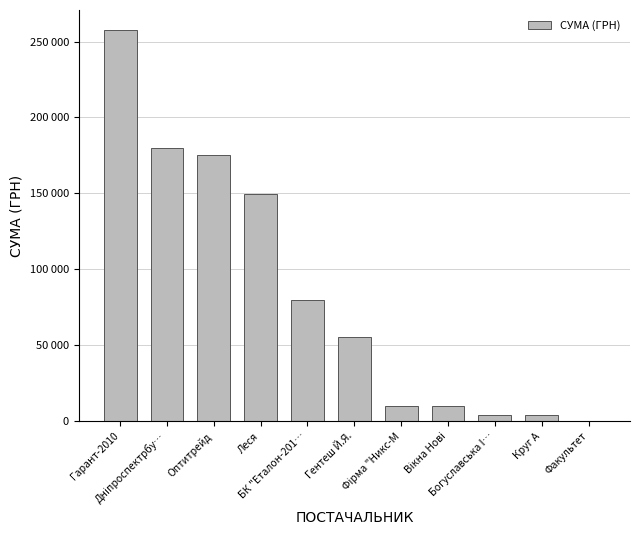

What position from the right is Круг А?

2